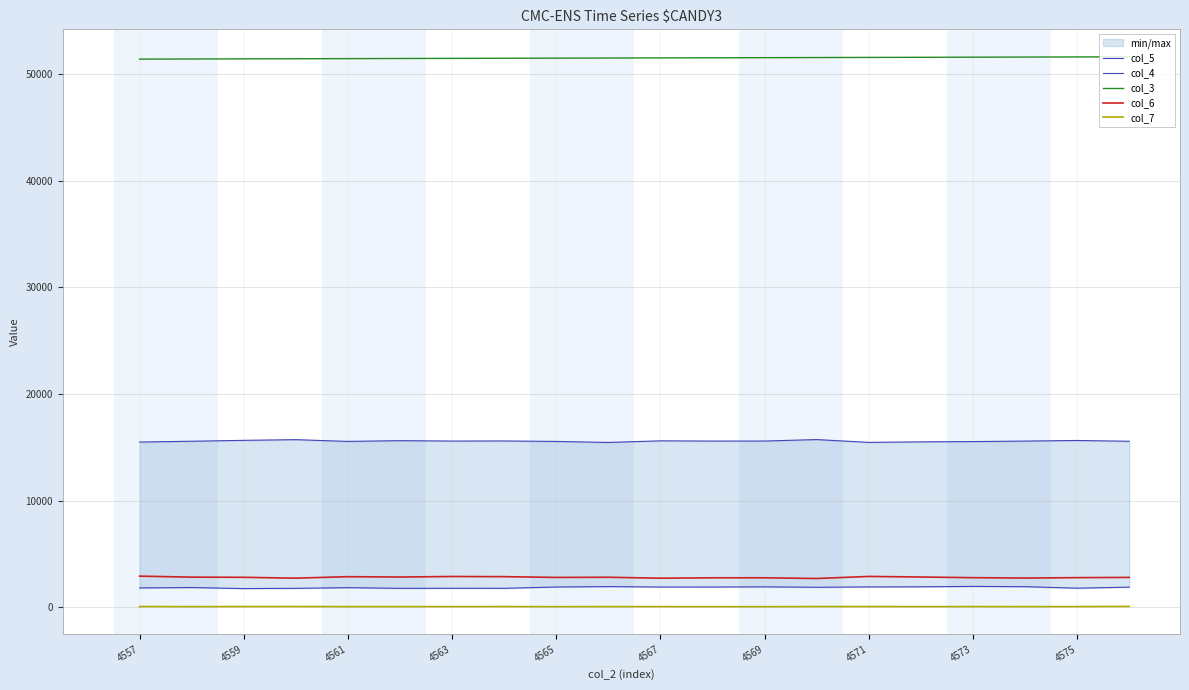

Is the value of col_6 at 4565 greater than the value of col_3 at 4575?

No